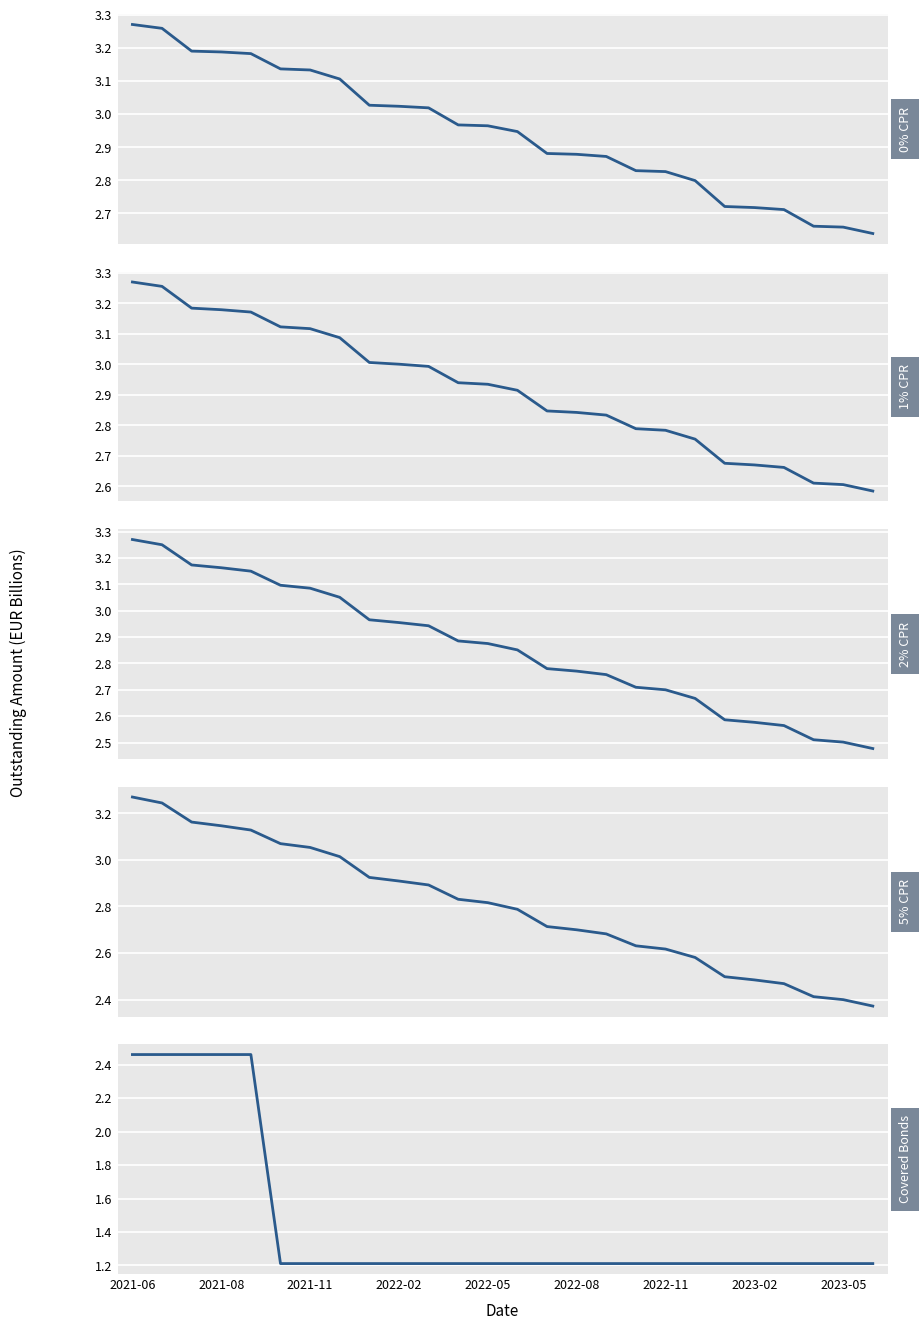

Reading left to right, extract all data points from this chart.

0% CPR: 3.3	3.3	3.2	3.2	3.2	3.1	3.1	3.1	3.0	3.0	3.0	3.0	3.0	2.9	2.9	2.9	2.9	2.8	2.8	2.8	2.7	2.7	2.7	2.7	2.7	2.6
1% CPR: 3.3	3.3	3.2	3.2	3.2	3.1	3.1	3.1	3.0	3.0	3.0	2.9	2.9	2.9	2.8	2.8	2.8	2.8	2.8	2.8	2.7	2.7	2.7	2.6	2.6	2.6
2% CPR: 3.3	3.3	3.2	3.2	3.2	3.1	3.1	3.1	3.0	3.0	2.9	2.9	2.9	2.9	2.8	2.8	2.8	2.7	2.7	2.7	2.6	2.6	2.6	2.5	2.5	2.5
5% CPR: 3.3	3.2	3.2	3.1	3.1	3.1	3.1	3.0	2.9	2.9	2.9	2.8	2.8	2.8	2.7	2.7	2.7	2.6	2.6	2.6	2.5	2.5	2.5	2.4	2.4	2.4
Covered Bonds: 2.5	2.5	2.5	2.5	2.5	1.2	1.2	1.2	1.2	1.2	1.2	1.2	1.2	1.2	1.2	1.2	1.2	1.2	1.2	1.2	1.2	1.2	1.2	1.2	1.2	1.2